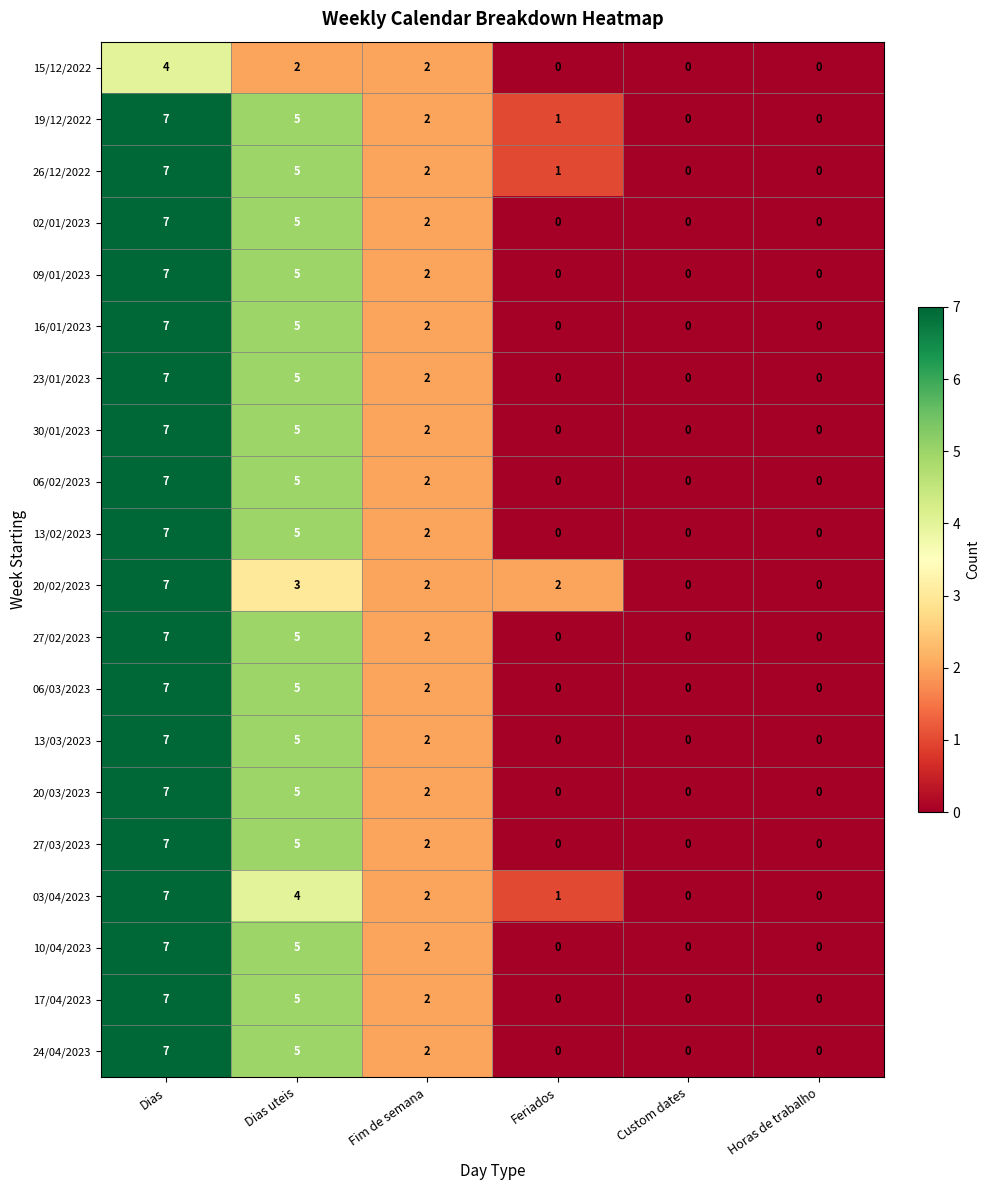

What is the total value across all series at Feriados?

5